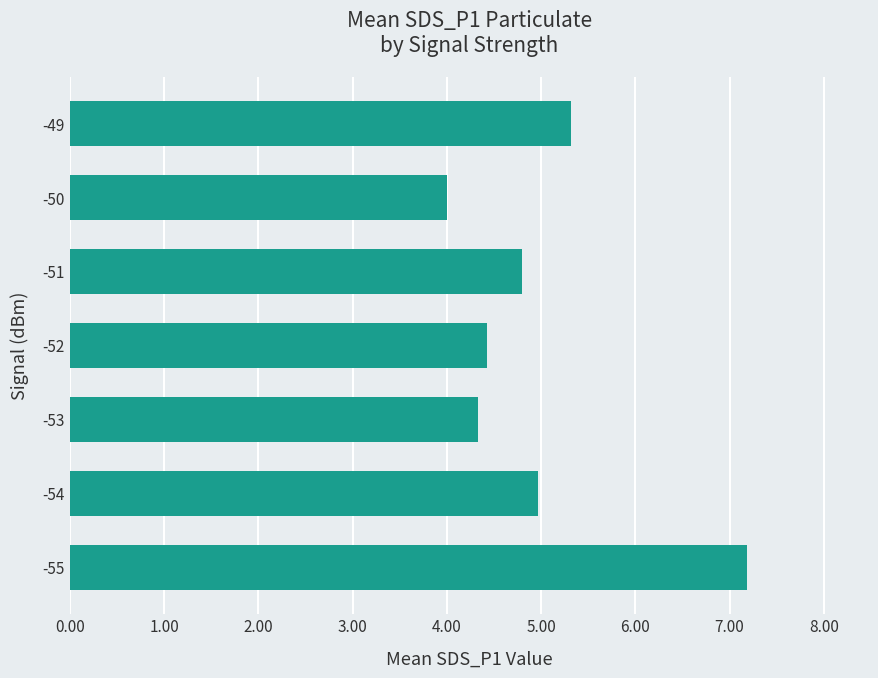

Approximately how many times larger is the value at -50 compared to -52?

0.9